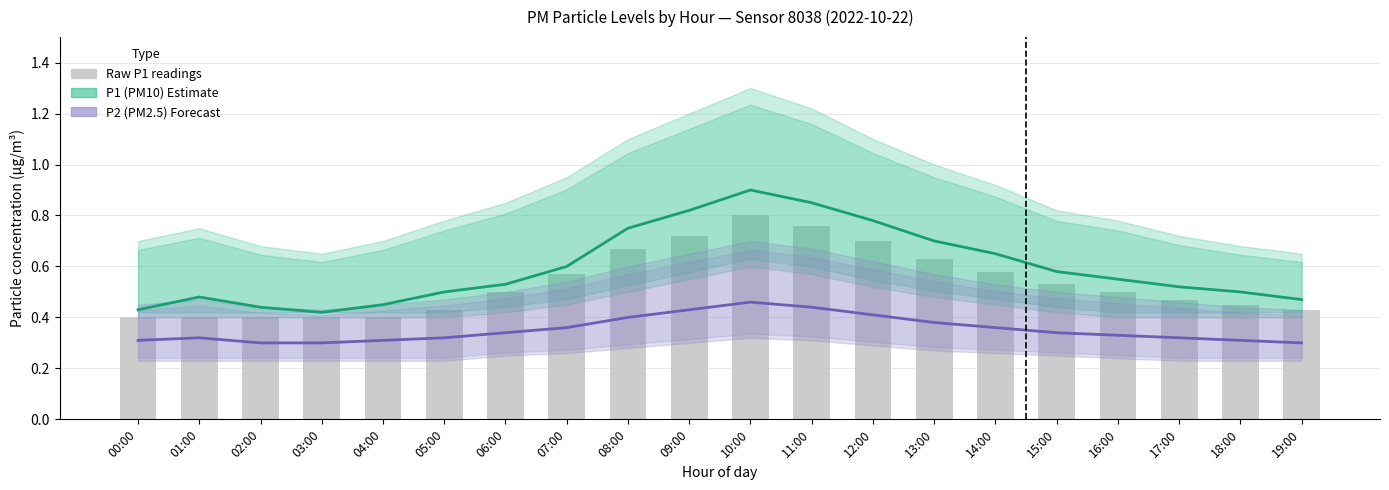

What is the spread (max minus min) of values at 11:00?

0.4